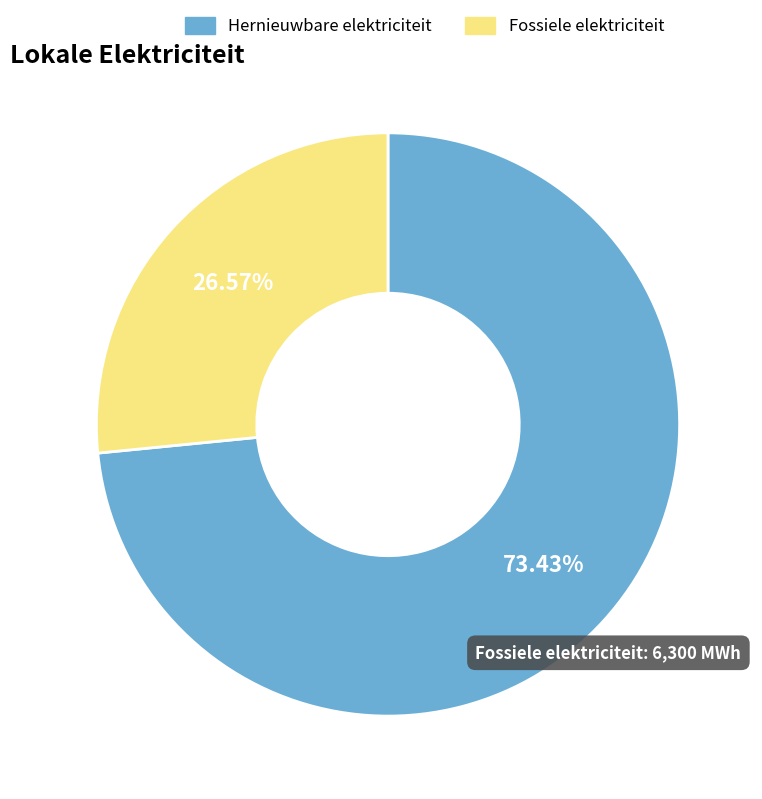

Is there any slice that represents more than half of the pie?

Yes